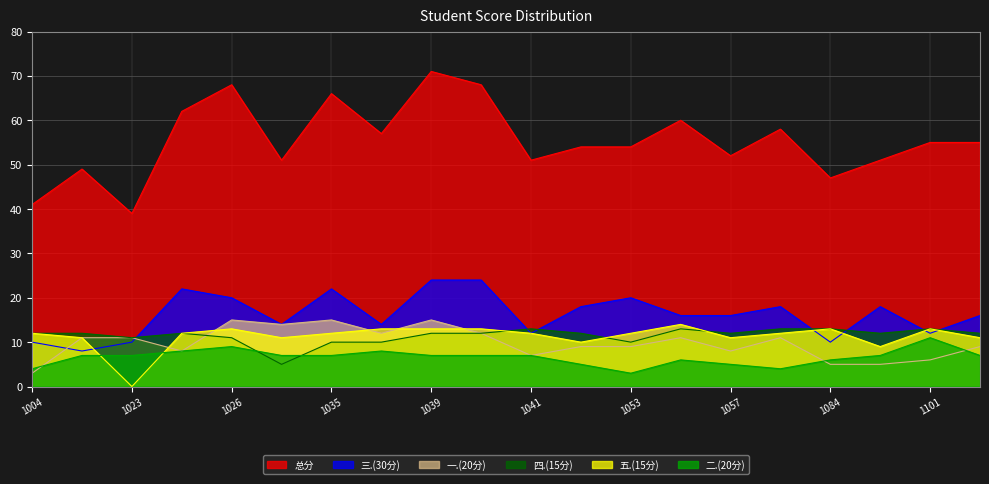

How many intersections are there between 三.(30分) and 五.(15分)?

5